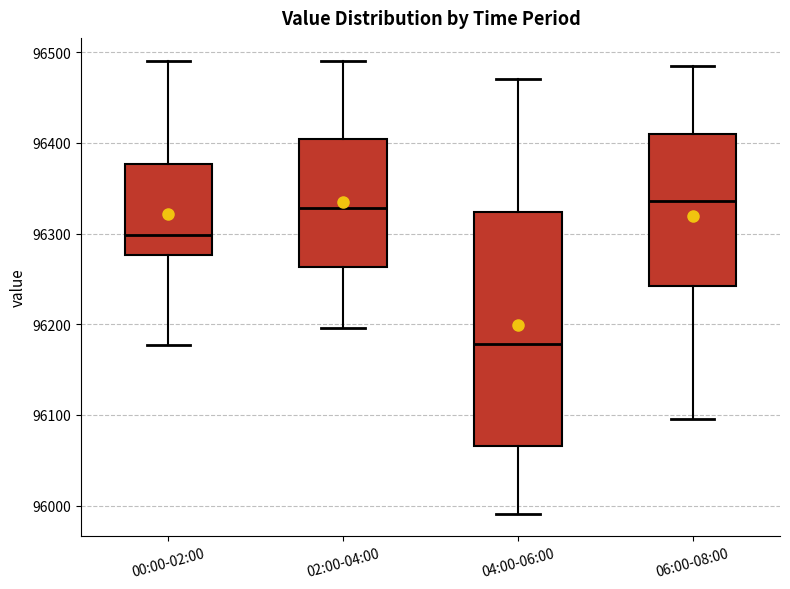

Where is the lower edge of the box for 06:00-08:00 on the y-axis? The values are not printed on the chart, so give them approximately, as read against the axis.

96240